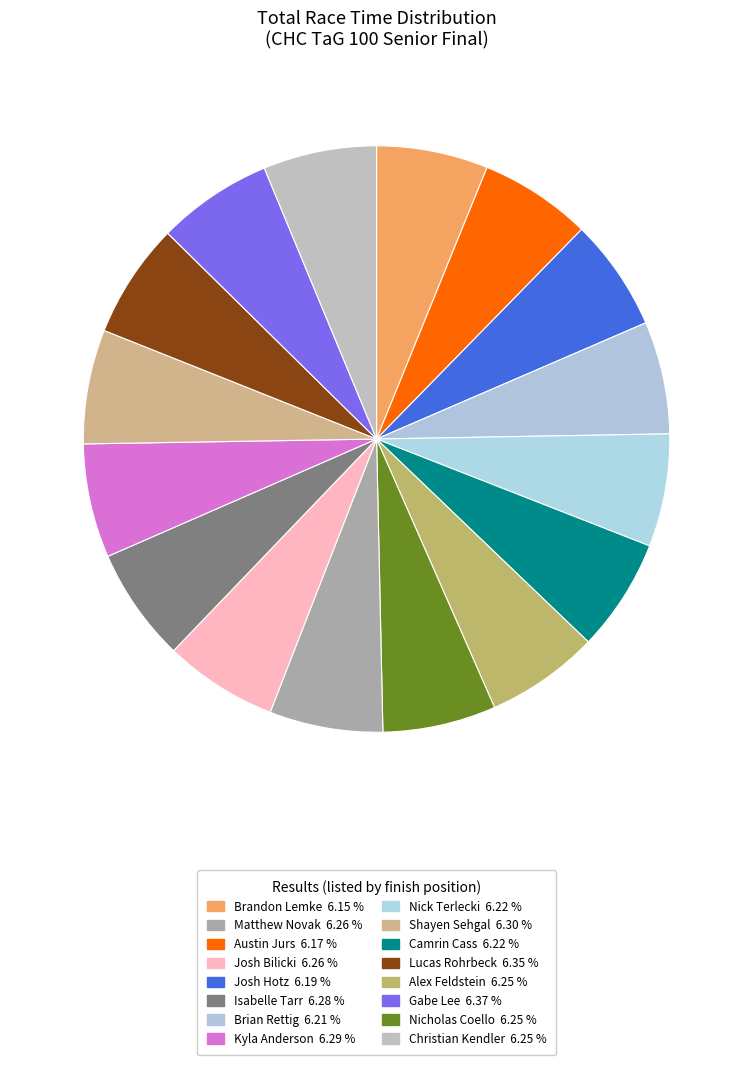

How many slices are in this pie chart?

16